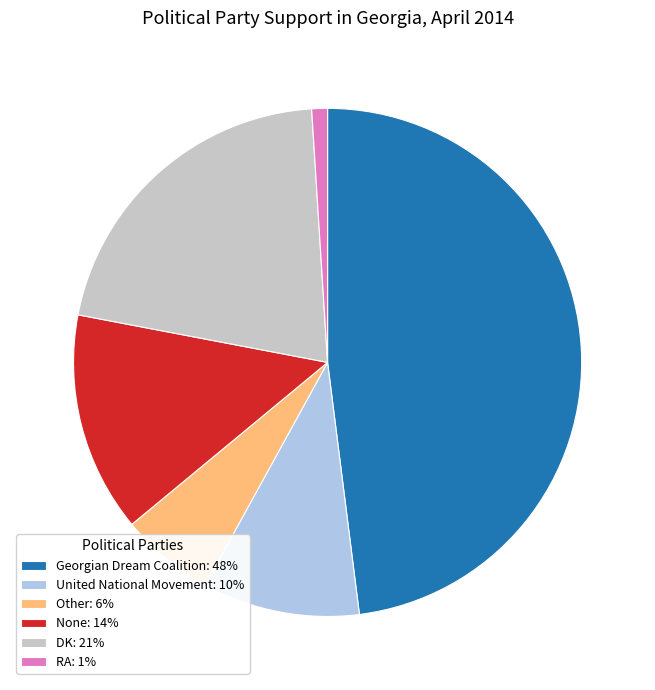

Is there a majority slice in this chart?

No